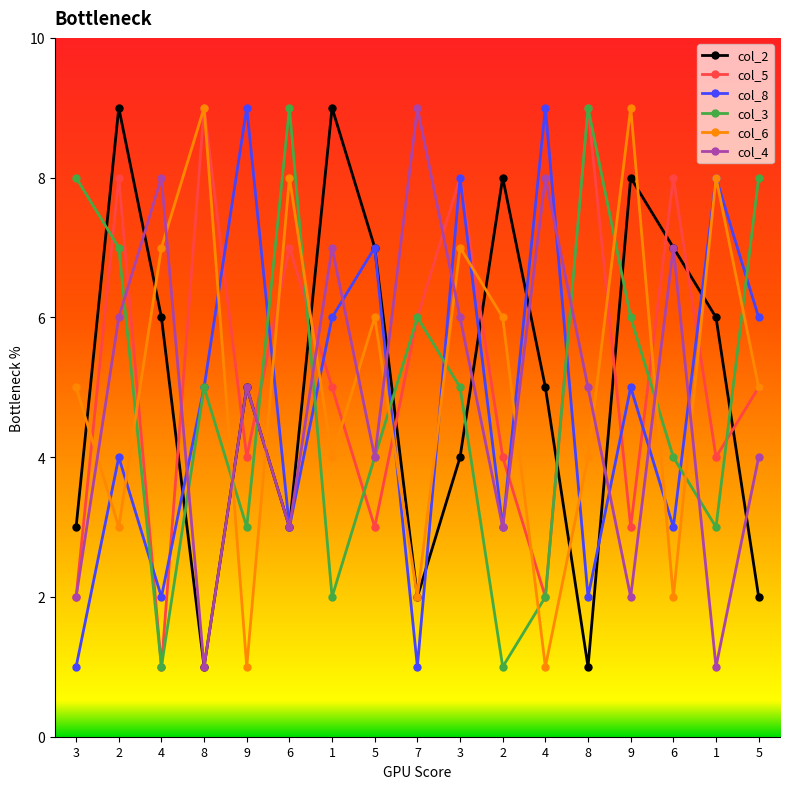

In col_8, how many points are higher than both neighbors (excluding endpoints)?

7